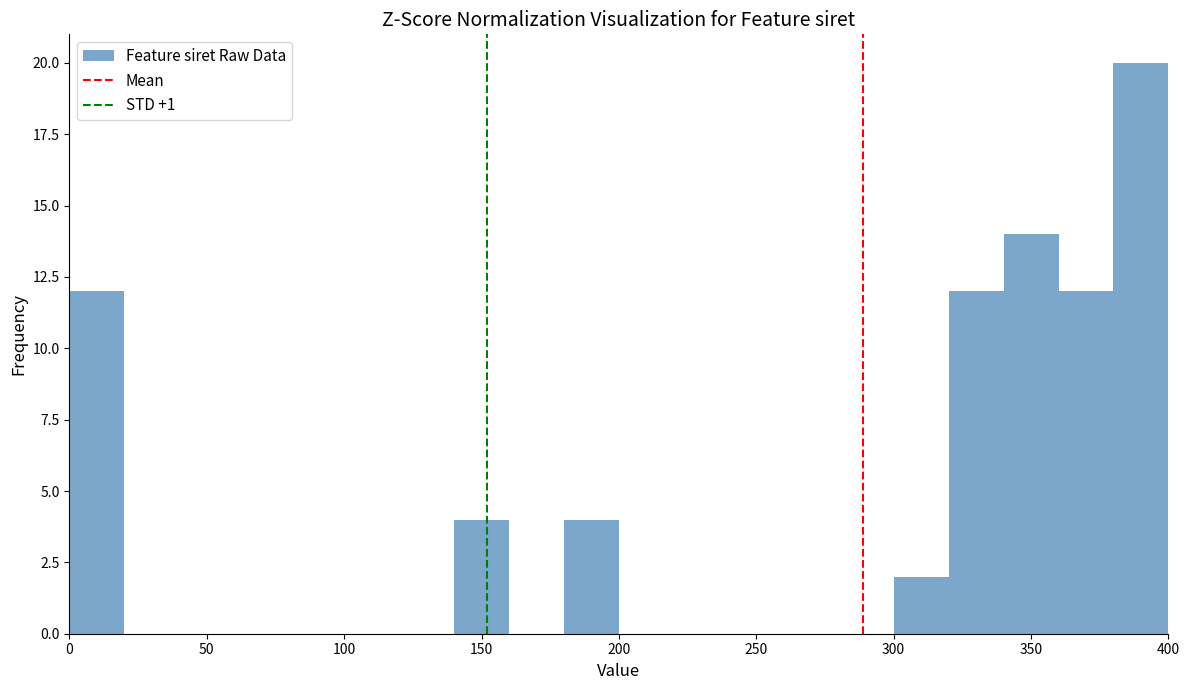

Reading left to right, transcribe this chart: for each bar, give the range it covers on the x-axis and its height. The values are not printed on the chart, so give them approximately, as read against the axis.

0 to 20: 12
20 to 40: 0
40 to 60: 0
60 to 80: 0
80 to 100: 0
100 to 120: 0
120 to 140: 0
140 to 160: 4
160 to 180: 0
180 to 200: 4
200 to 220: 0
220 to 240: 0
240 to 260: 0
260 to 280: 0
280 to 300: 0
300 to 320: 2
320 to 340: 12
340 to 360: 14
360 to 380: 12
380 to 400: 20